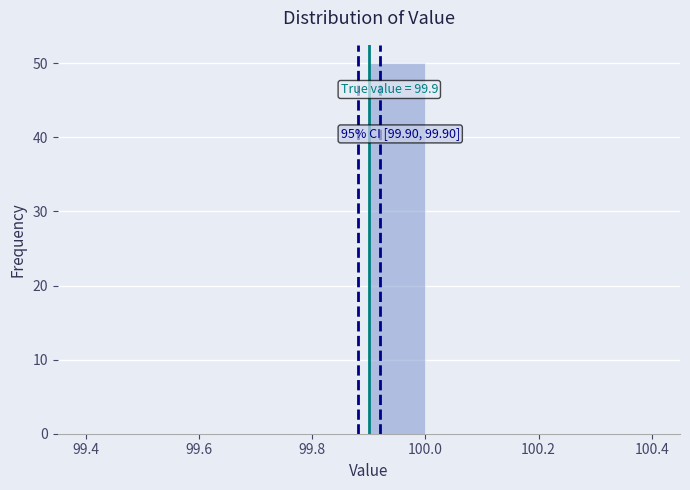

Which range on the x-axis has the tallest bar?

99.9 to 100.0